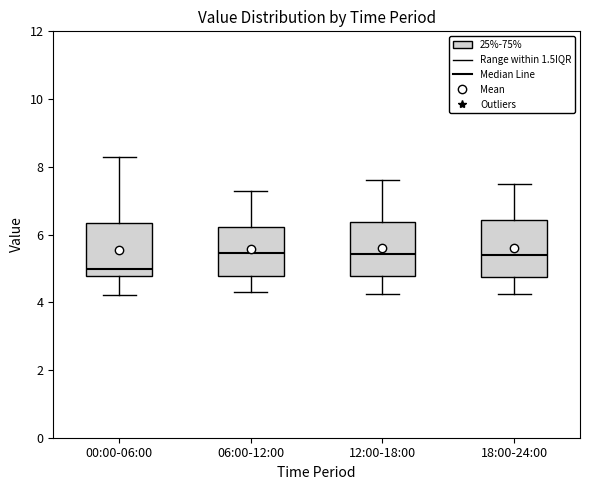

Which box's median line is the lowest?

00:00-06:00